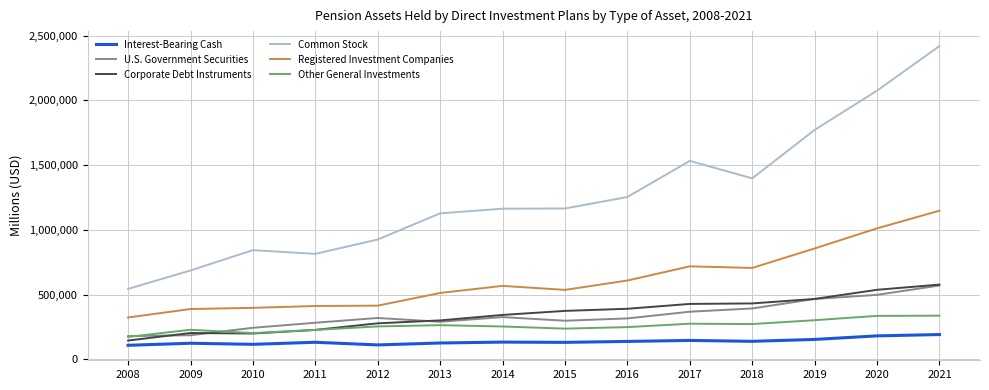

What are all the series names shown in the legend?

Interest-Bearing Cash, U.S. Government Securities, Corporate Debt Instruments, Common Stock, Registered Investment Companies, Other General Investments